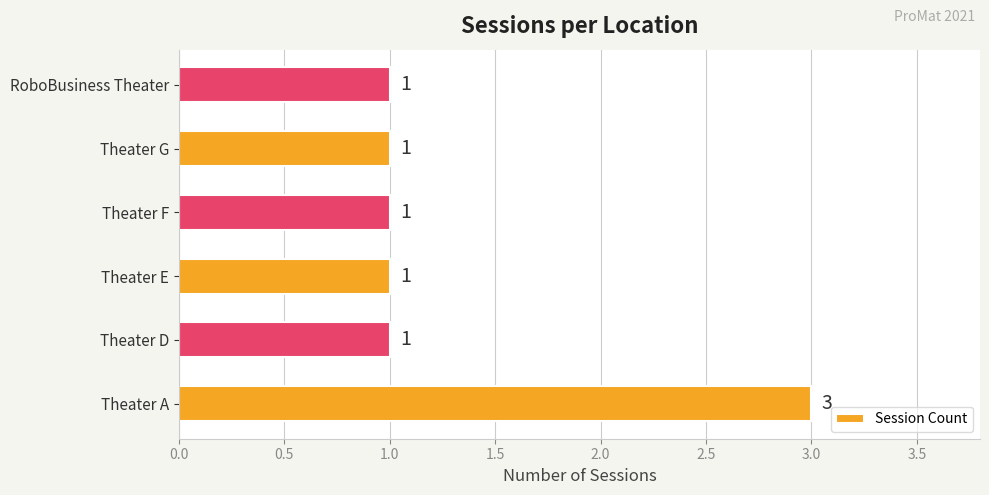

What is the sum of all values?

8